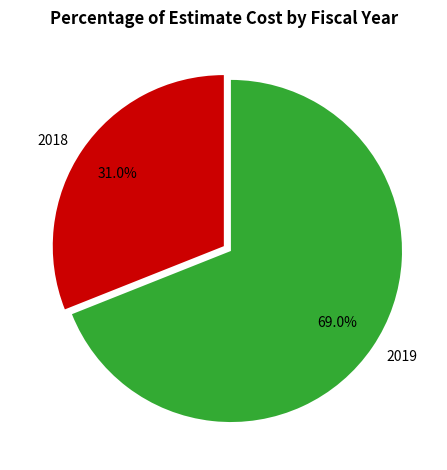

Rank the categories by value from lowest to highest.

2018, 2019